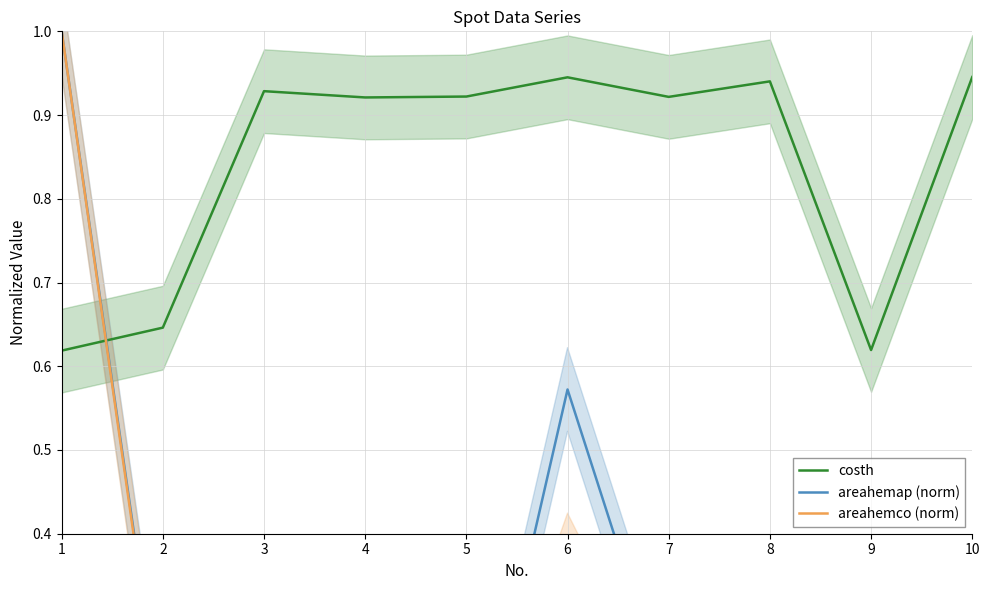

What is the total value across all series at 4?

0.9